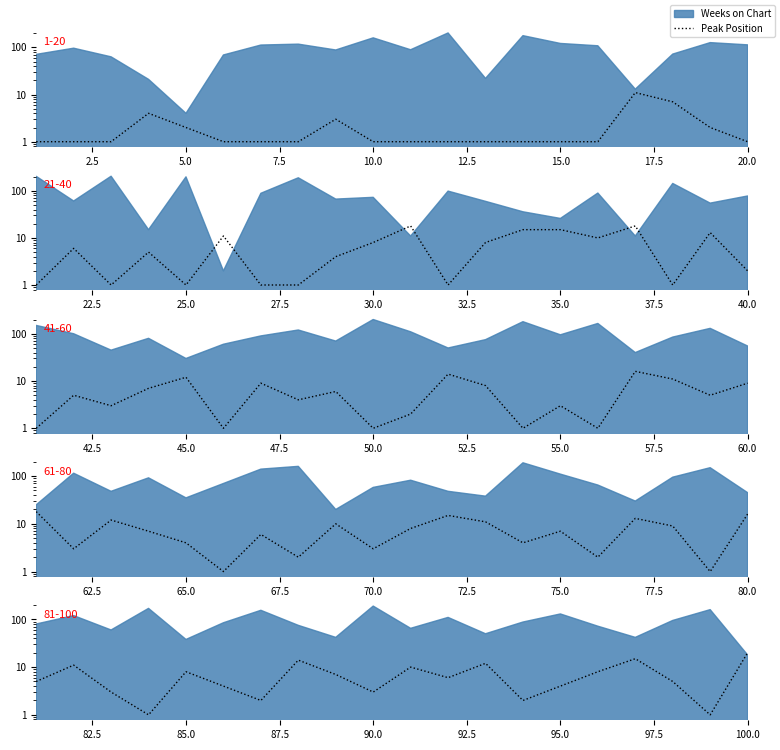

What is the minimum value shown in the chart?

1